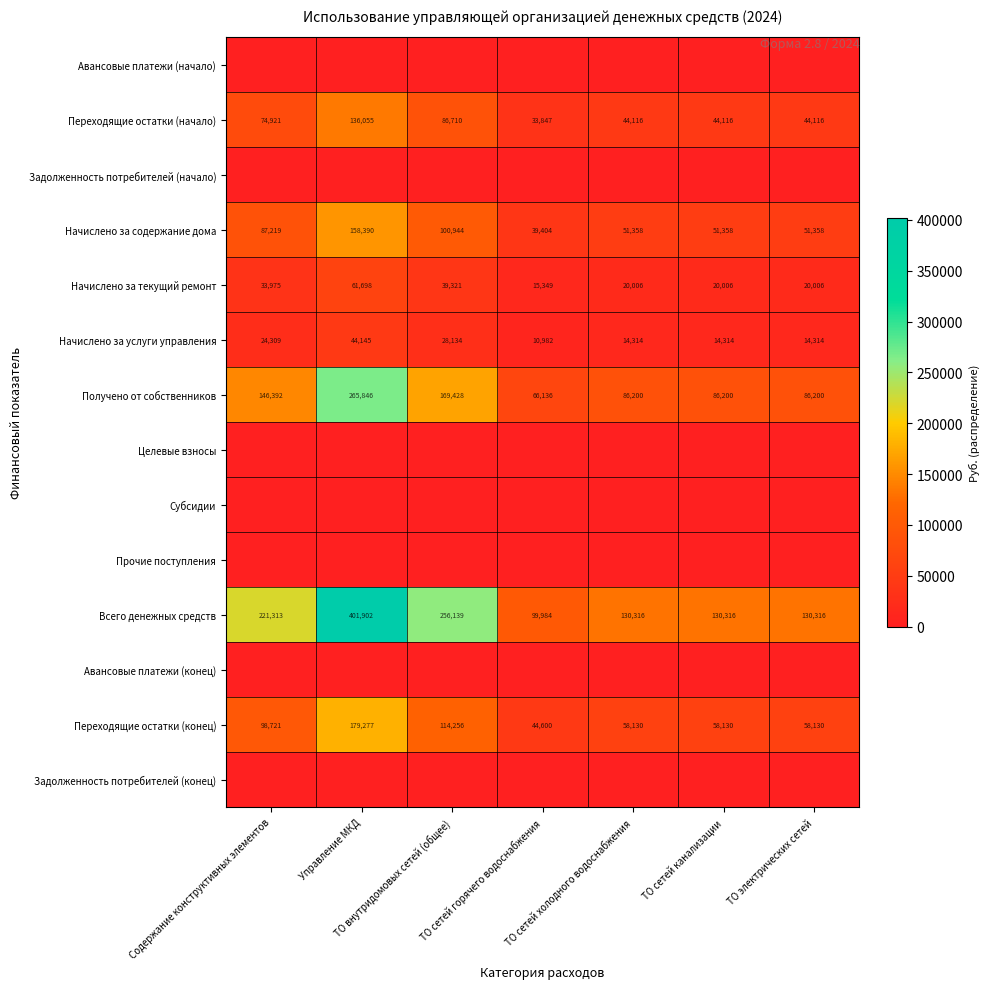

At which label is Переходящие остатки (начало) closest to 84951?

ТО внутридомовых сетей (общее)